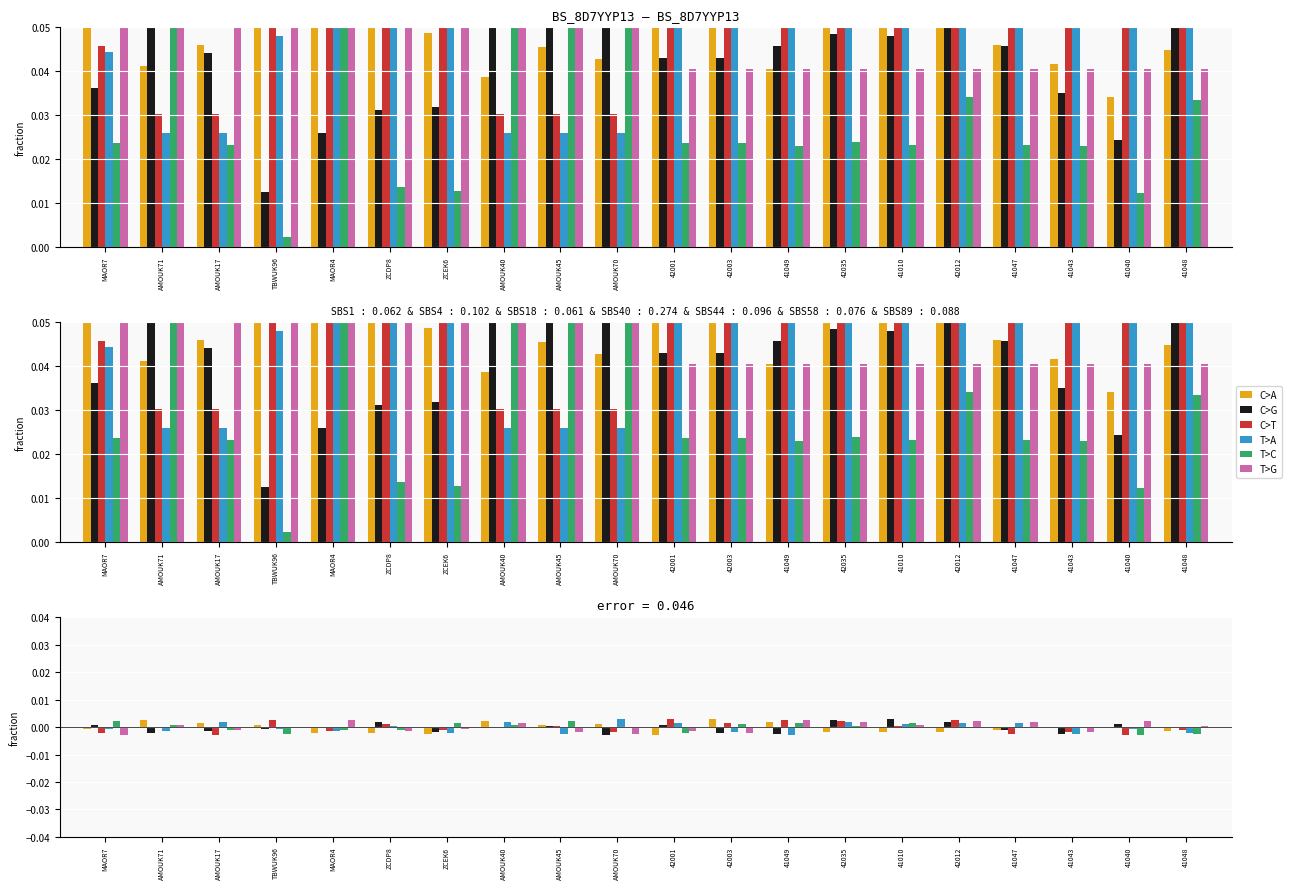

How many series are shown in this chart?

6